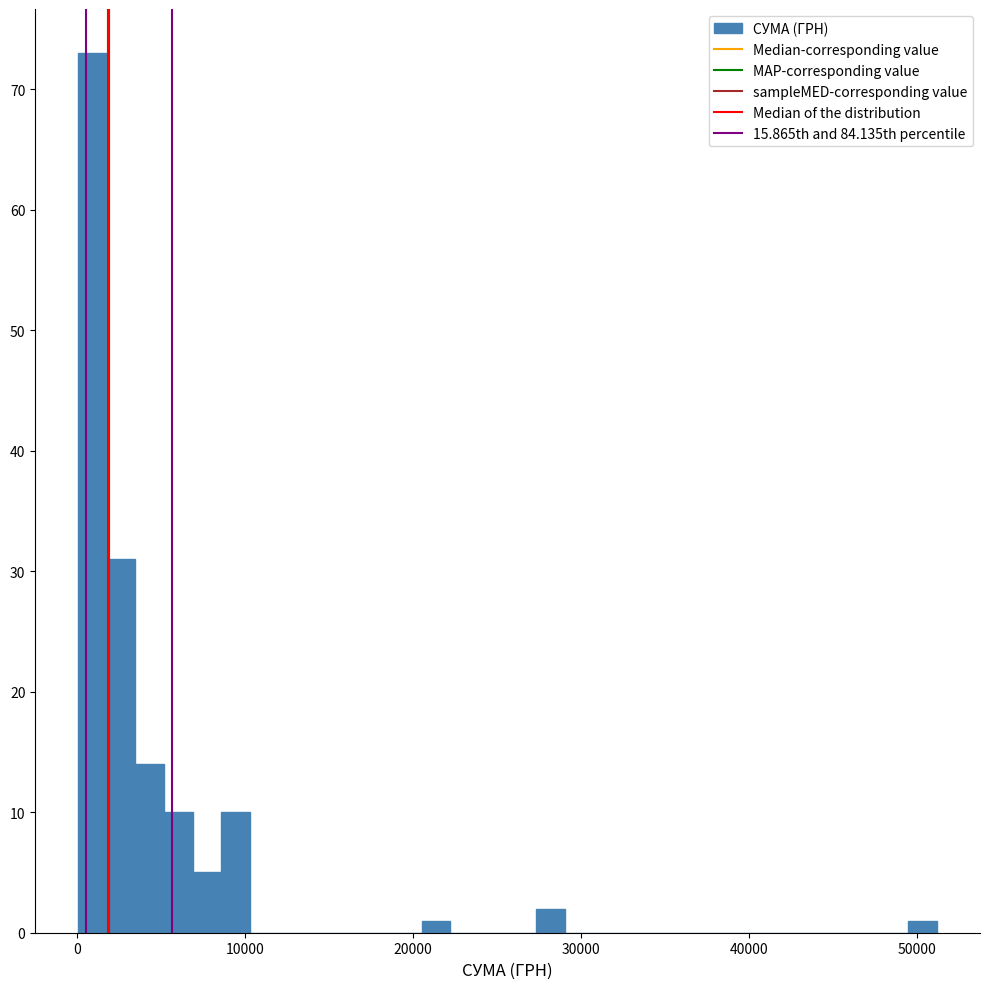

Read against the x-axis, roughly where is the centre of the tallest bar?

1000